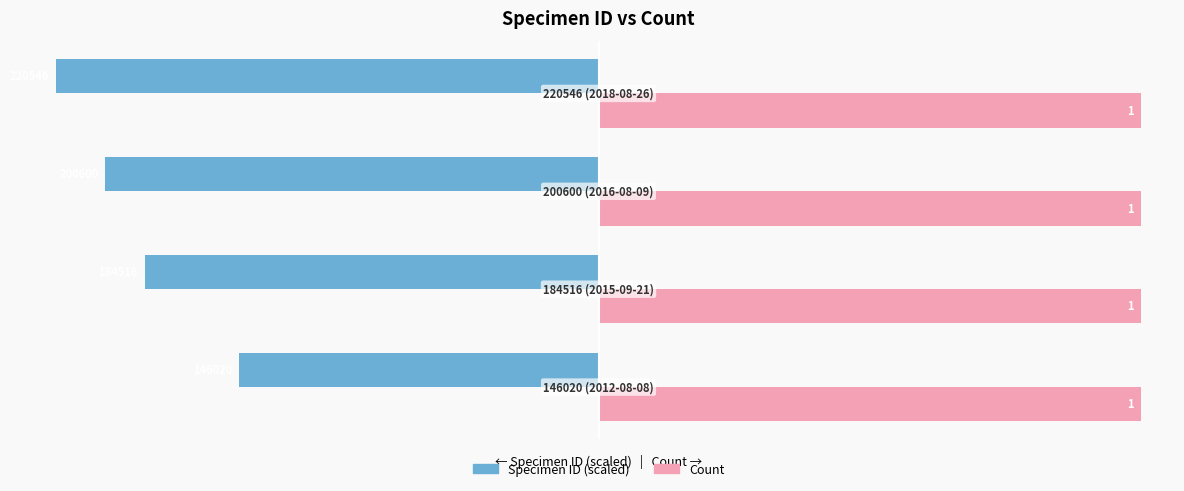

Which series has the largest total across all categories?

Count